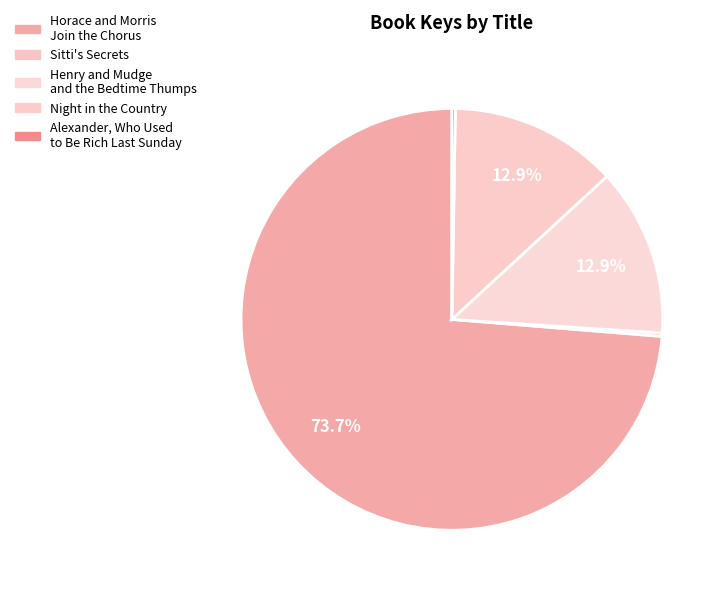

How many segments does this pie chart have?

5